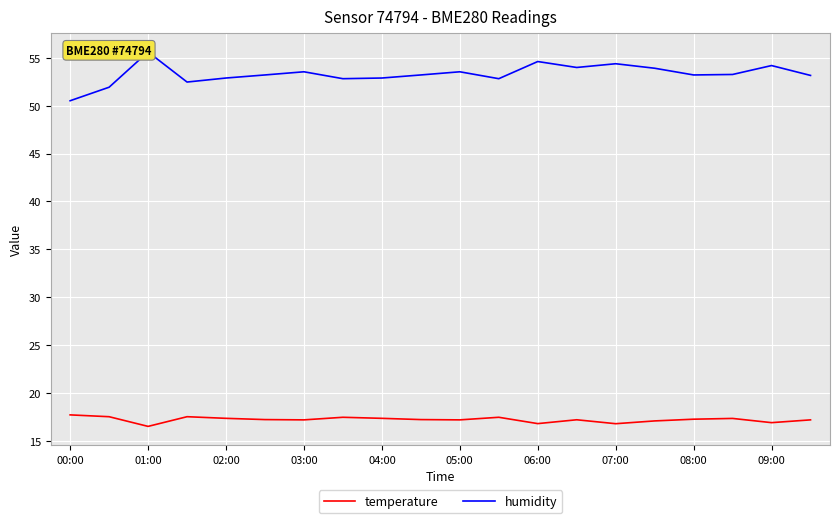

What is the average value of the humidity series?

53.3